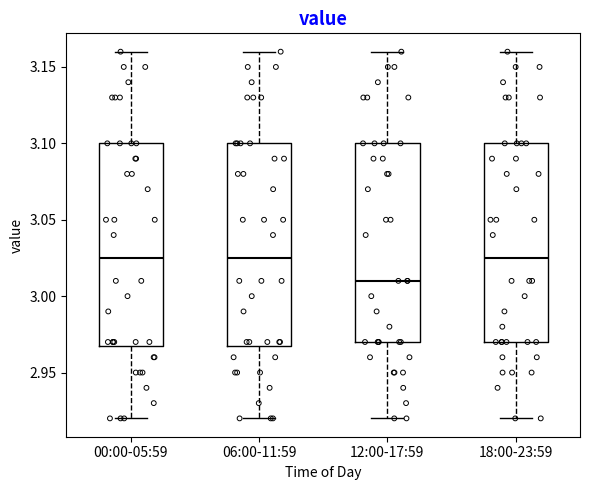

Reading left to right, transcribe this box plot: for each box, give where its median line is, the range the box spans, and where its two whiskers end, as read against the y-axis. The values are not printed on the chart, so give them approximately, as read against the axis.

00:00-05:59: median 3.025, box 2.970 to 3.100, whiskers 2.920 to 3.160
06:00-11:59: median 3.025, box 2.970 to 3.100, whiskers 2.920 to 3.160
12:00-17:59: median 3.010, box 2.970 to 3.100, whiskers 2.920 to 3.160
18:00-23:59: median 3.025, box 2.970 to 3.100, whiskers 2.920 to 3.160